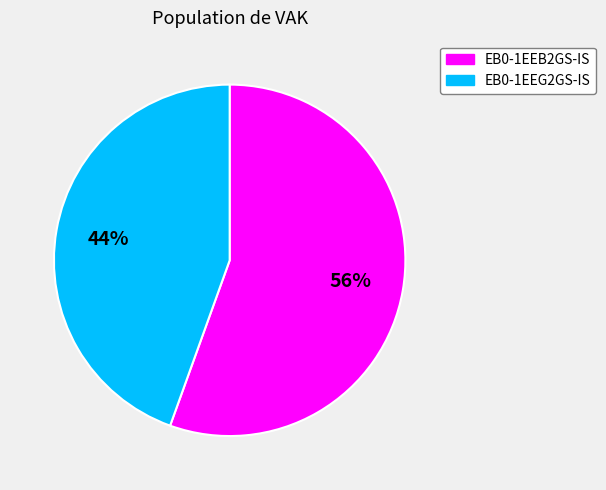

Which has a higher value, EB0-1EEB2GS-IS or EB0-1EEG2GS-IS?

EB0-1EEB2GS-IS